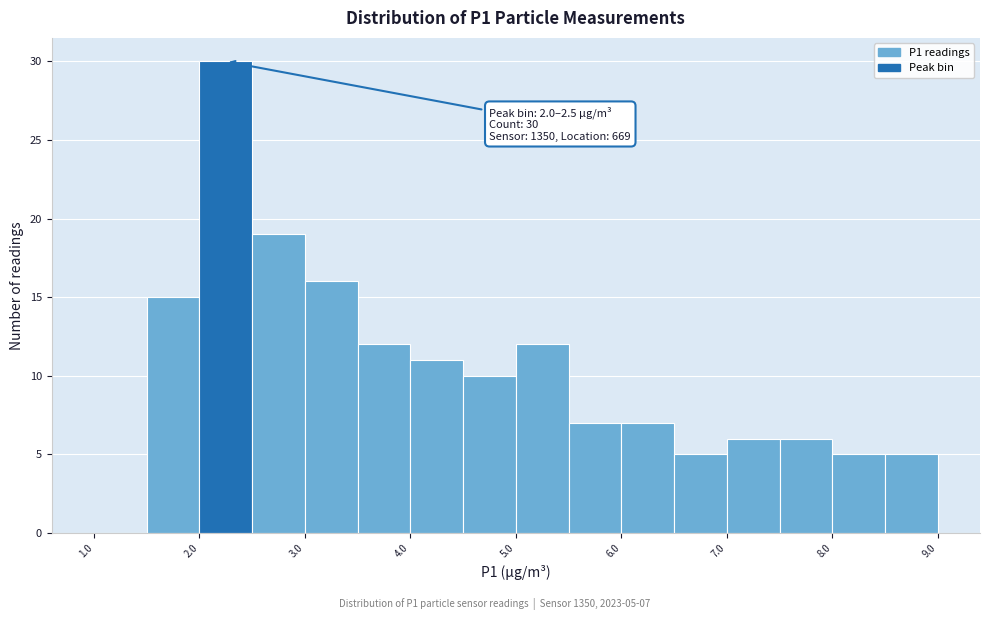

Over which range of the x-axis is the bar tallest?

2.0 to 2.5